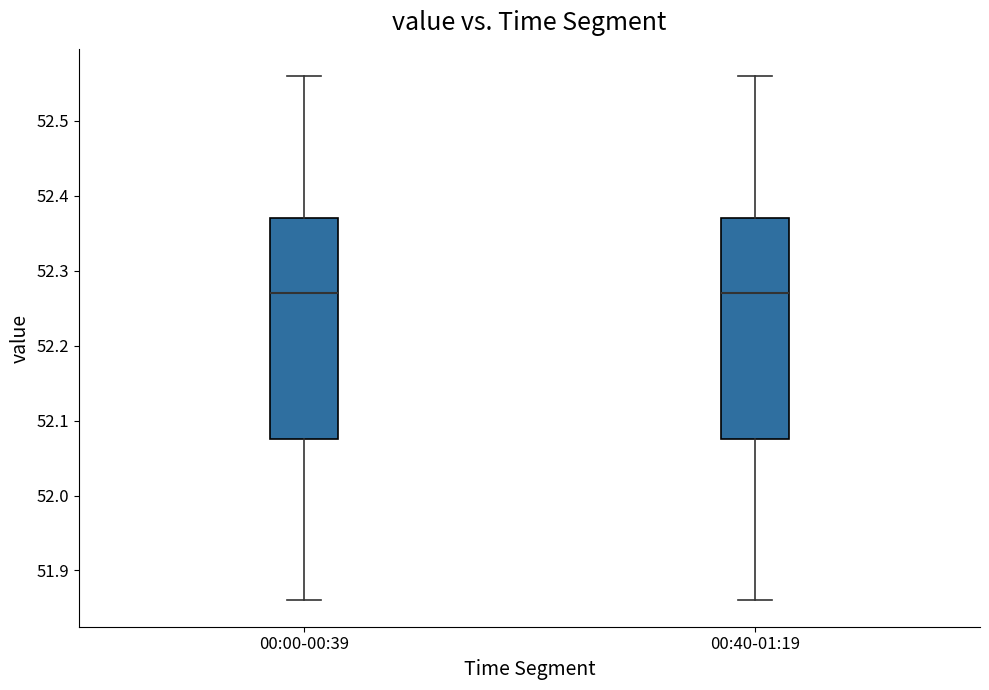

Where is the lower edge of the box for 00:40-01:19 on the y-axis? The values are not printed on the chart, so give them approximately, as read against the axis.

52.08